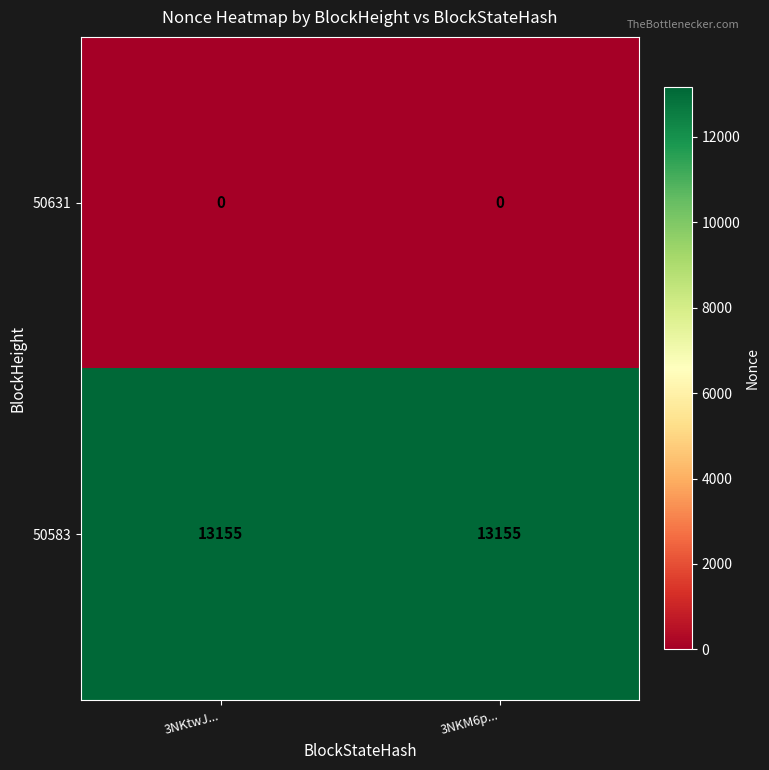

The value of 50631 at 3NKtwJ... is 0. True or false?

True